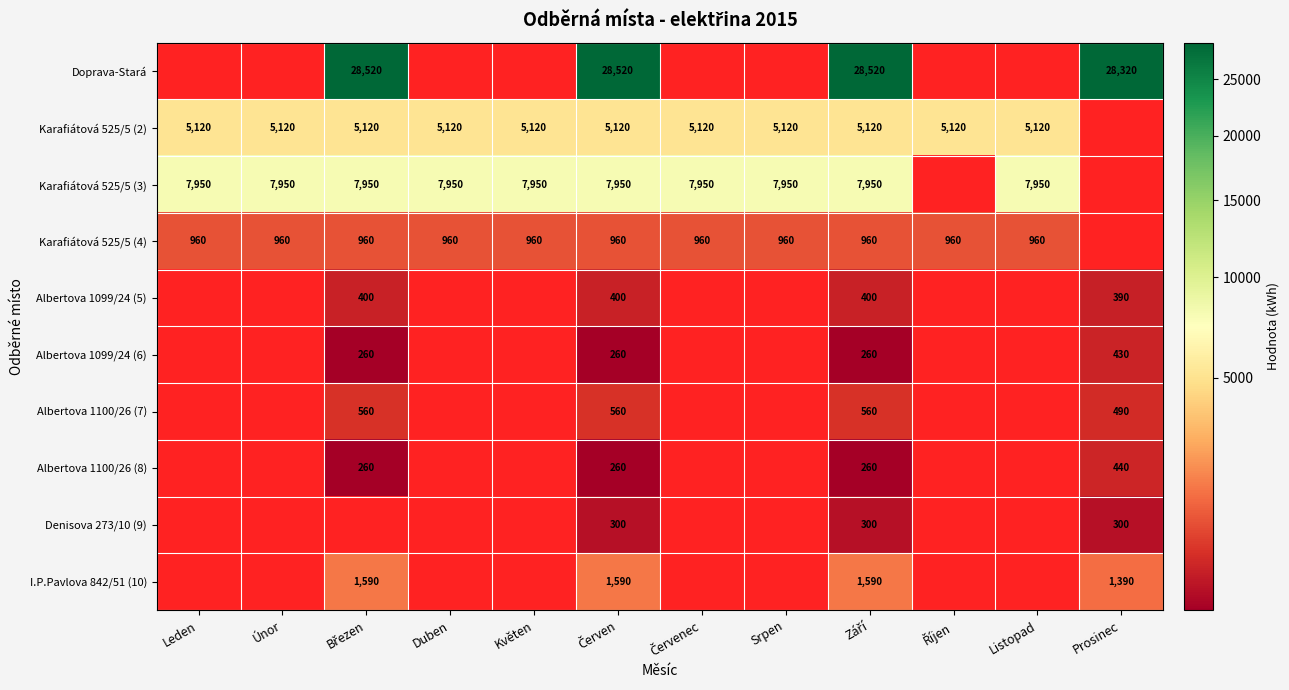

True or false: Karafiátová 525/5 (3) has a value of 12211 at Květen.

False